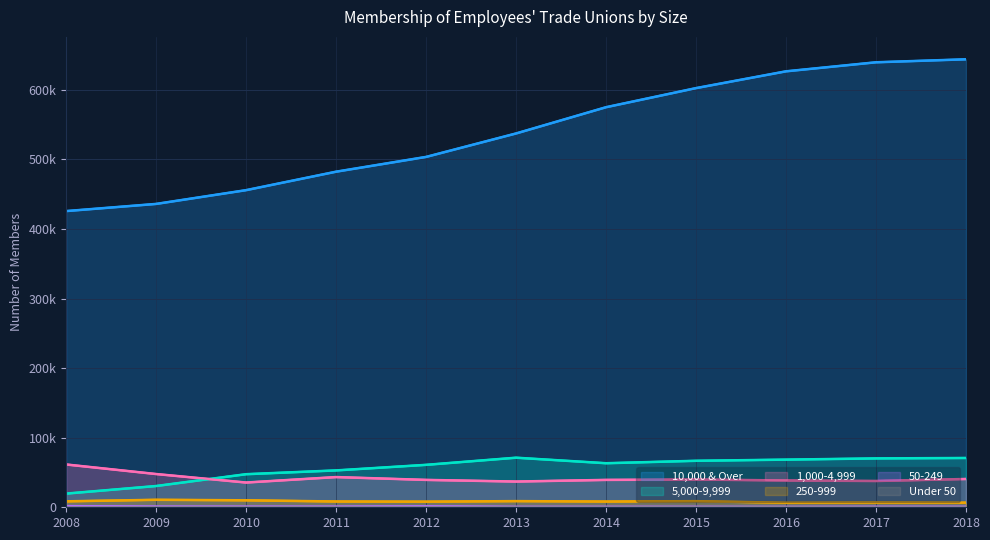

How many lines are shown in the chart?

6